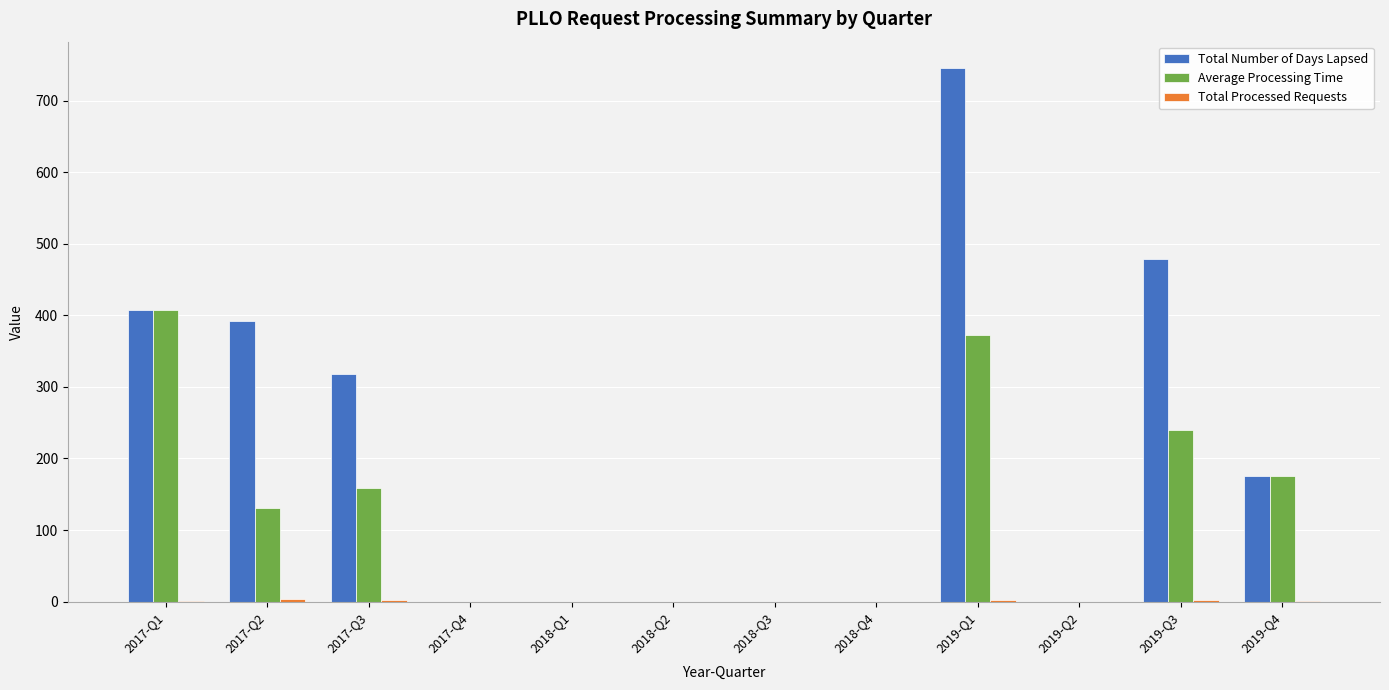

At which category does the chart reach its peak across all series?

2019-Q1